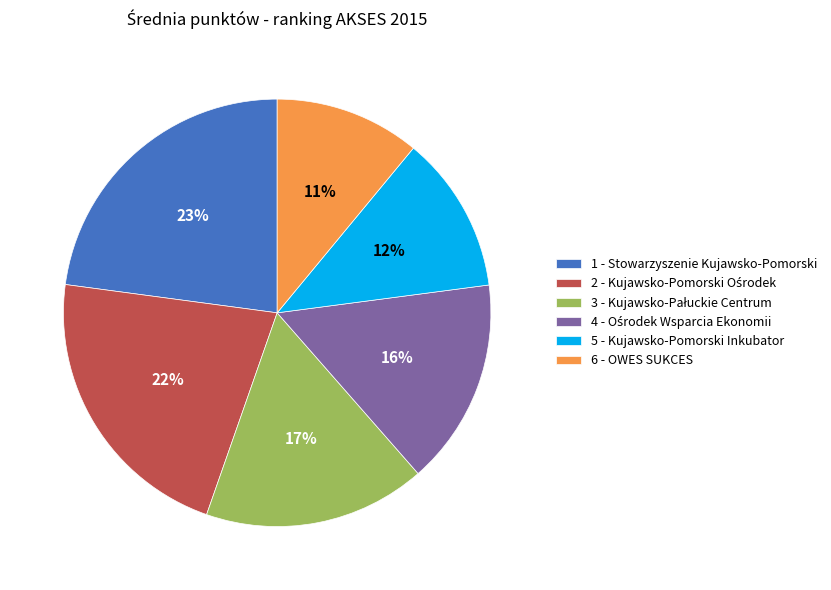

Which category has the biggest portion of the pie?

1 - Stowarzyszenie Kujawsko-Pomorski